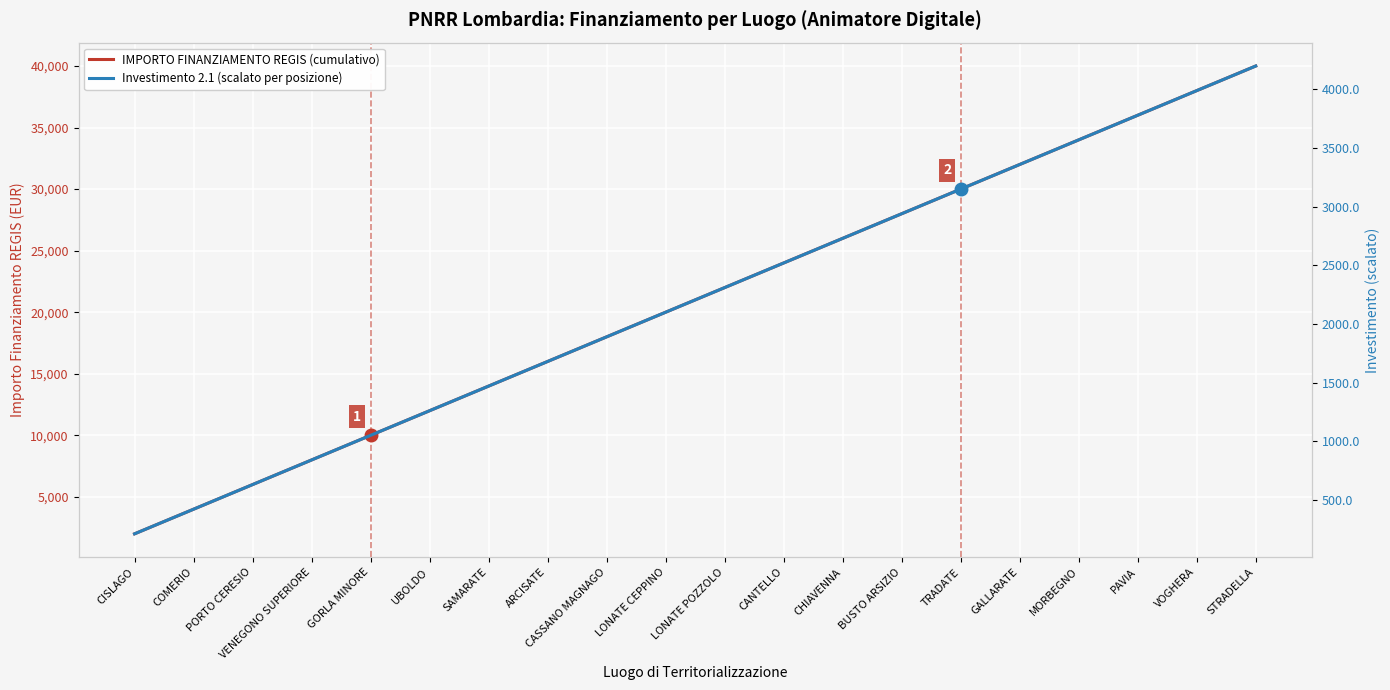

At how many categories does at least one series exceed 39815?

1